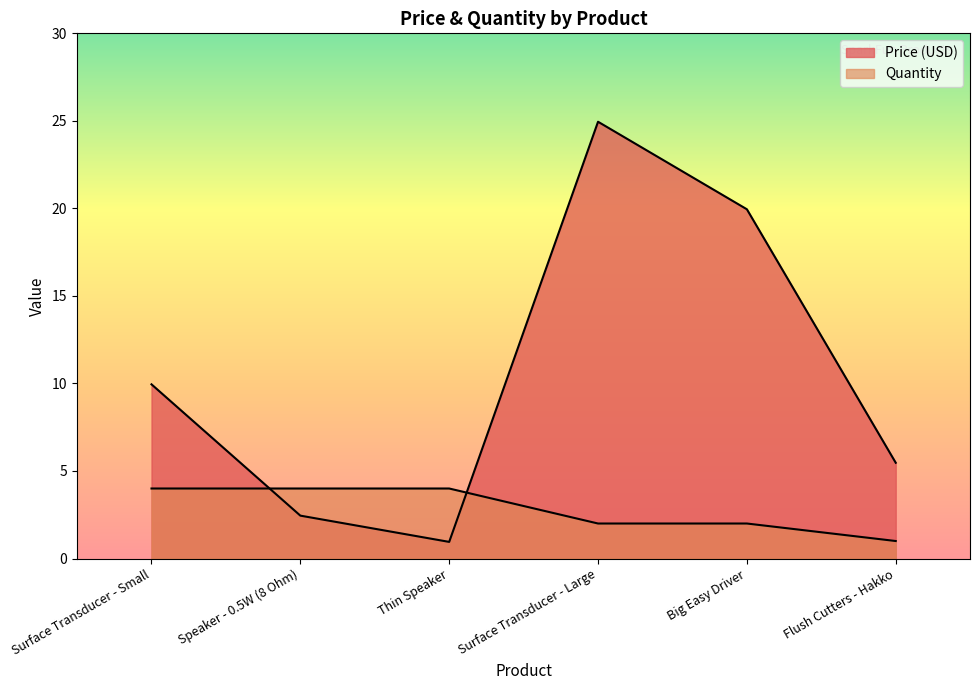

What position from the left is Thin Speaker?

3